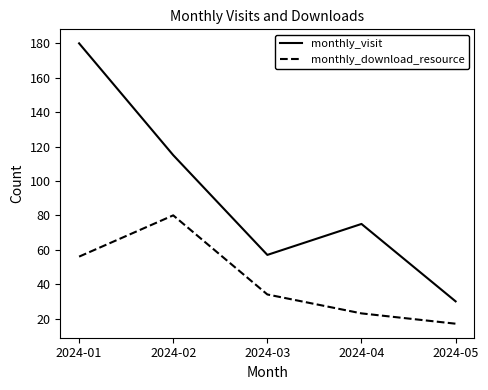

What is the sum of all monthly_visit values?

457